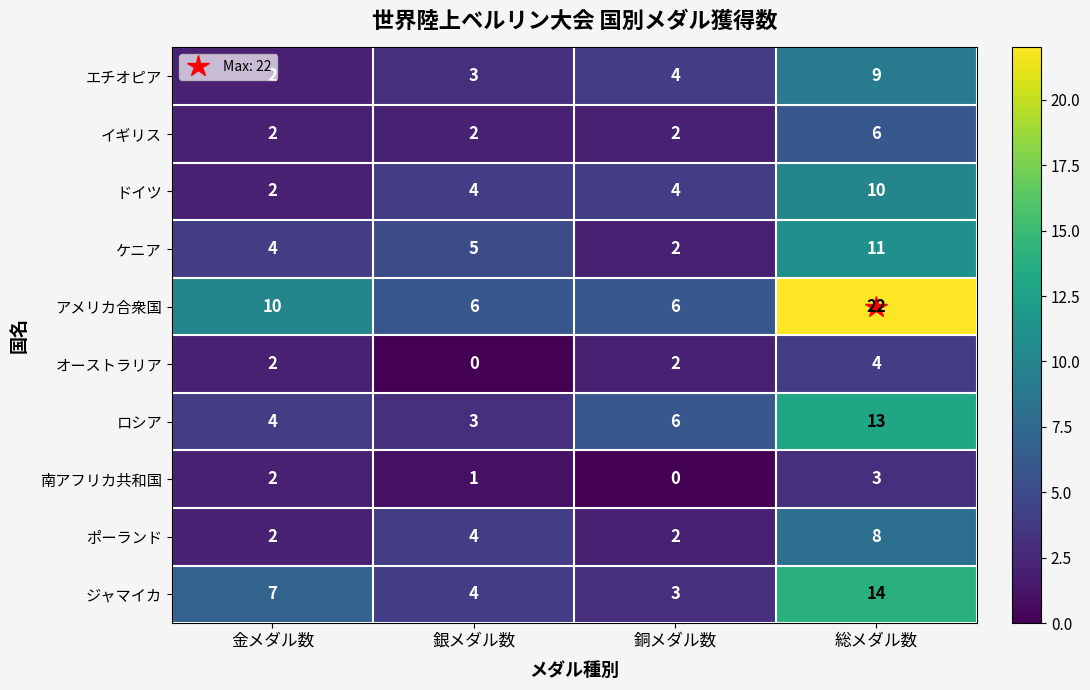

What is the greatest value displayed?

22